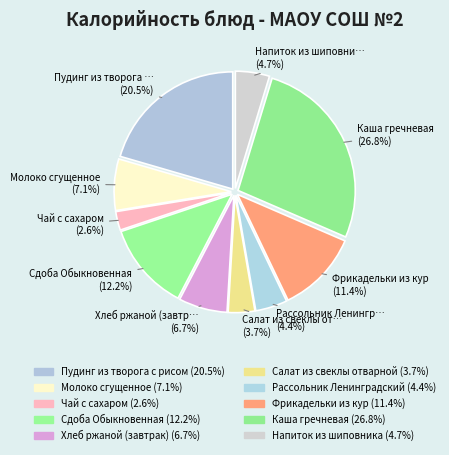

What portion of the pie excludes Чай с сахаром?

97.4%